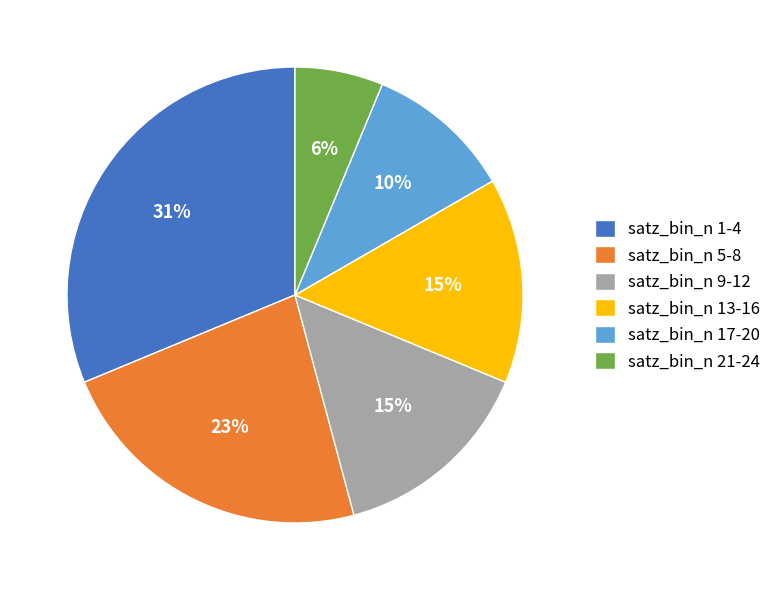

Count the number of slices in the pie.

6